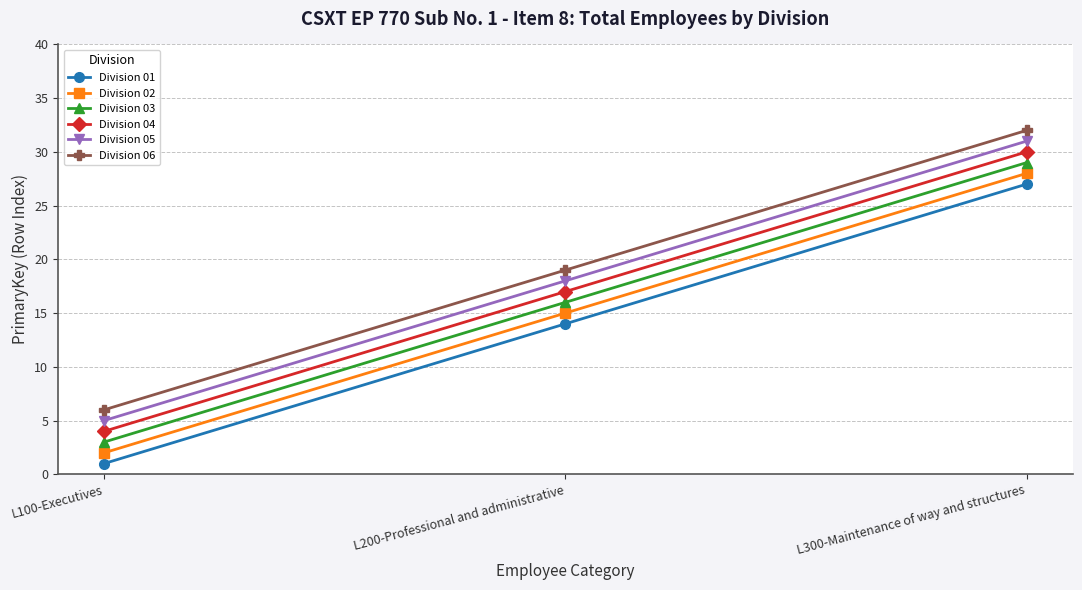

What is the label of the 1st point from the right?

L300-Maintenance of way and structures